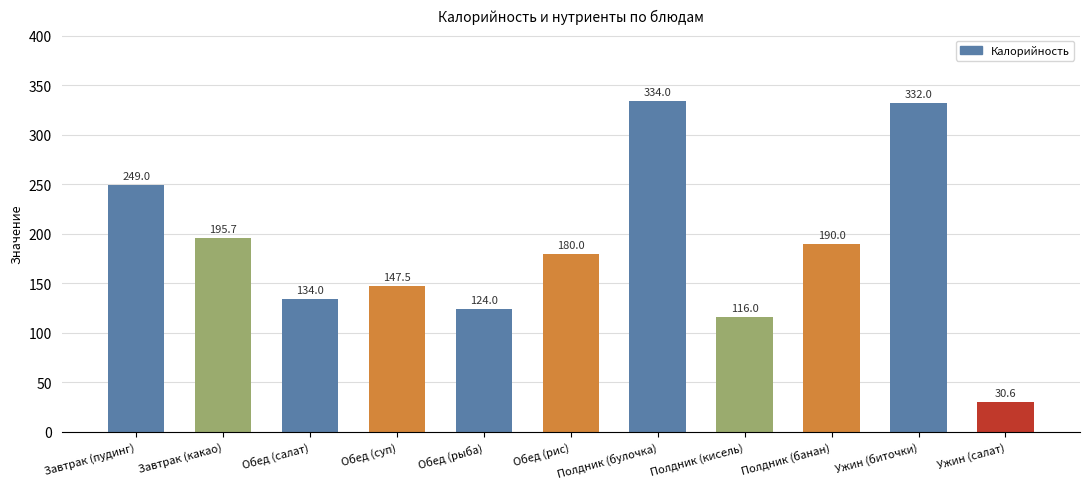

At how many categories does at least one series exceed 160?

6